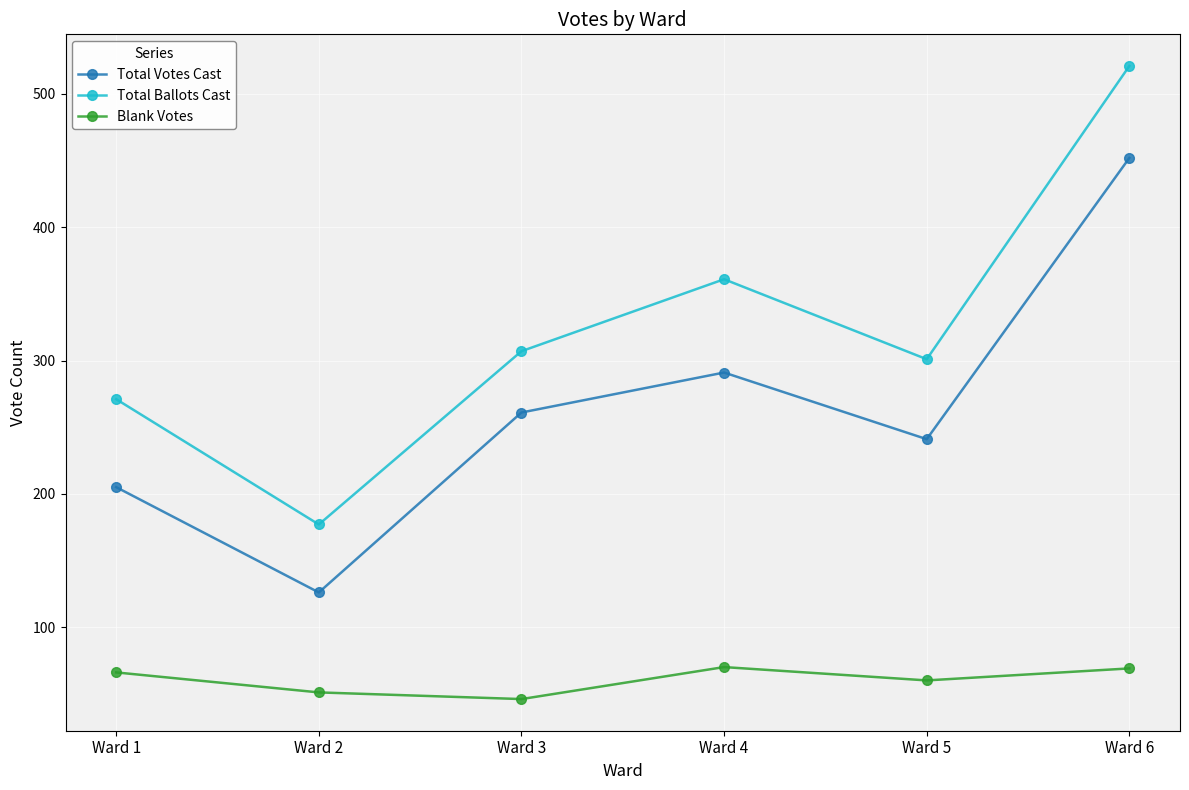

What is the sum of all Total Votes Cast values?

1576